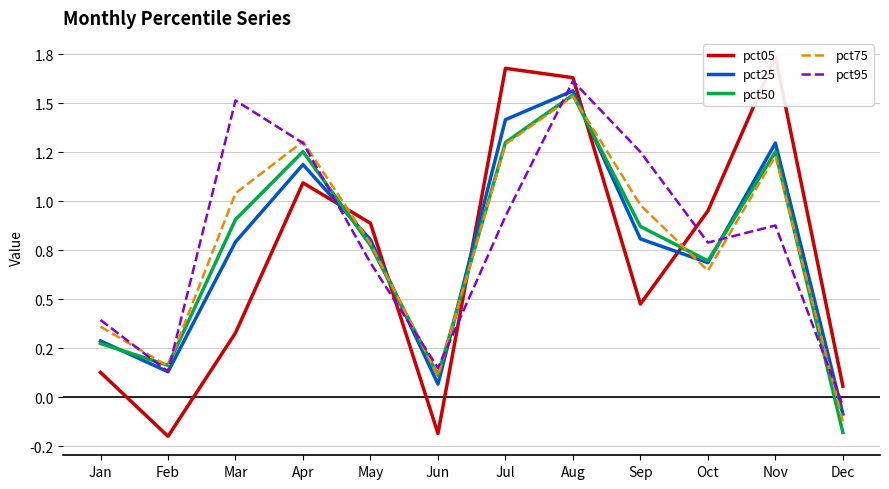

Read the pct25 value at Jun.

0.1